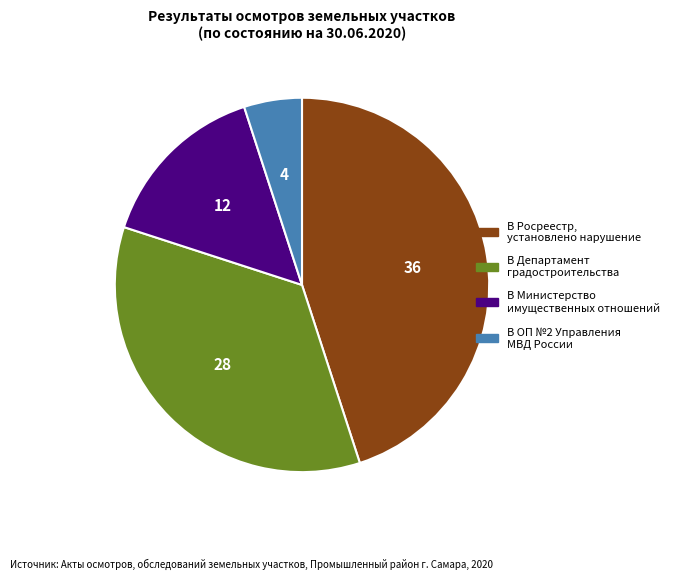

Is it true that В Департамент градостроительства is 35% of the pie?

True